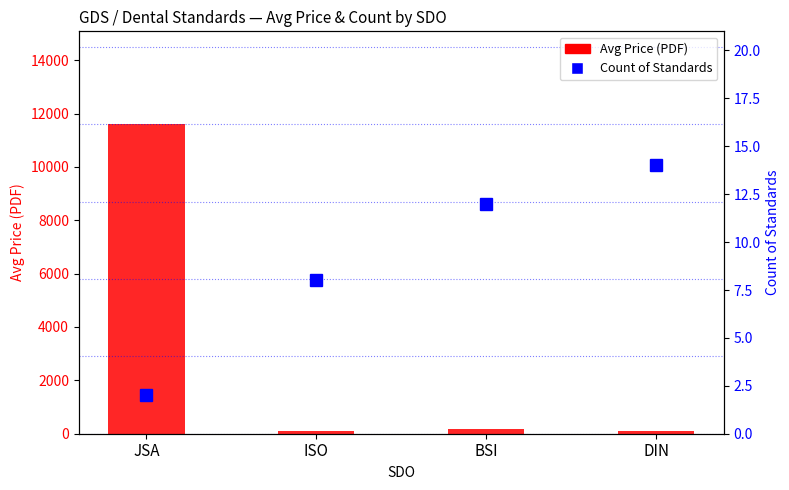

What is the difference between the maximum and minimum values in the Count of Standards series?

12.0